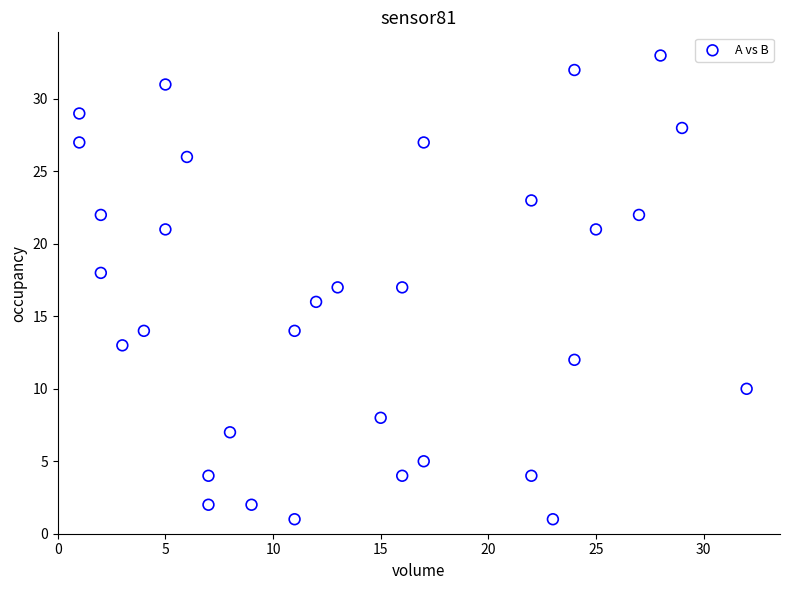

What is the range of Y values (max minus min)?

32